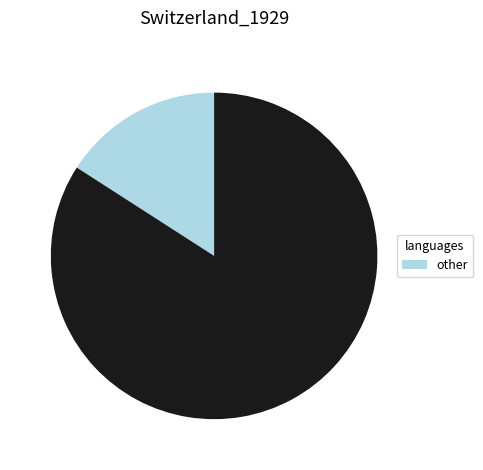

Is there a majority slice in this chart?

Yes